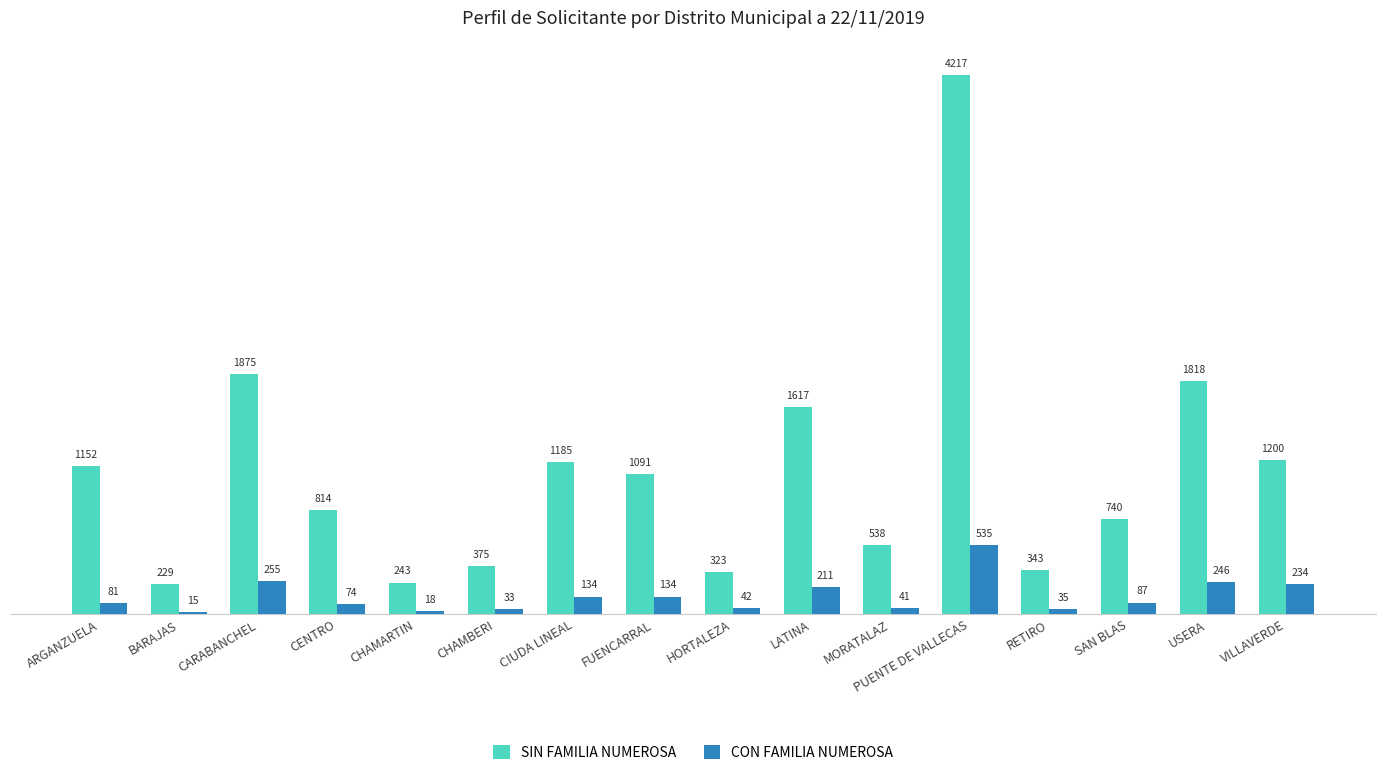

What is the total value across all series at LATINA?

1828